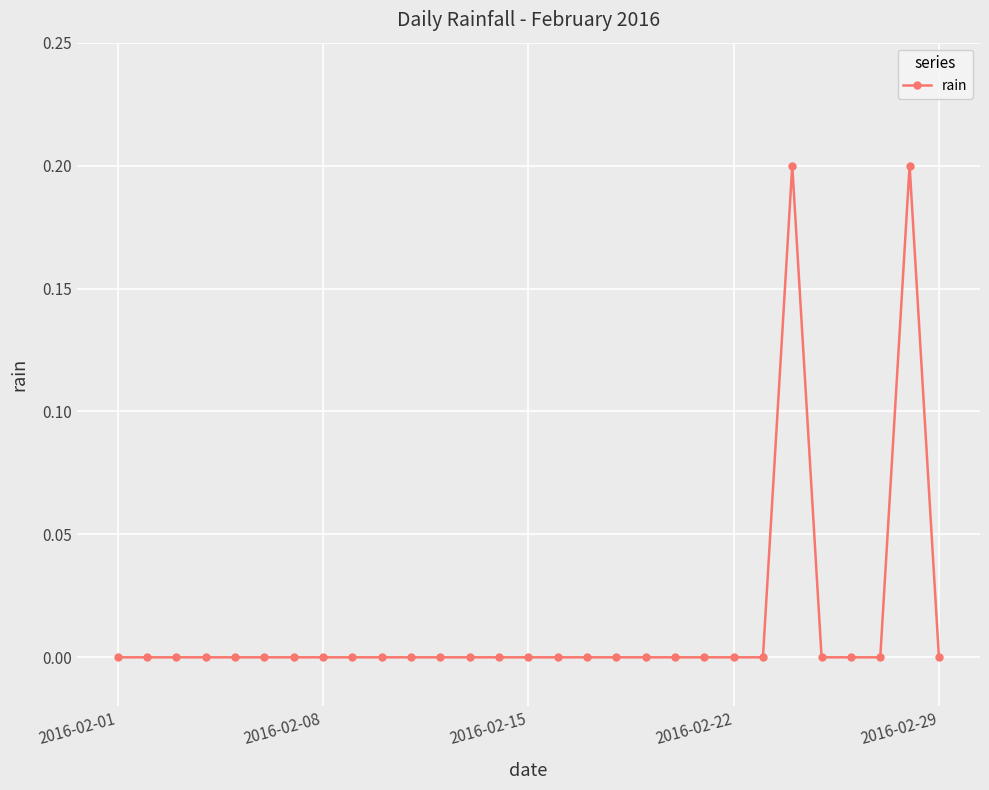

What is the sum of all values?

0.4